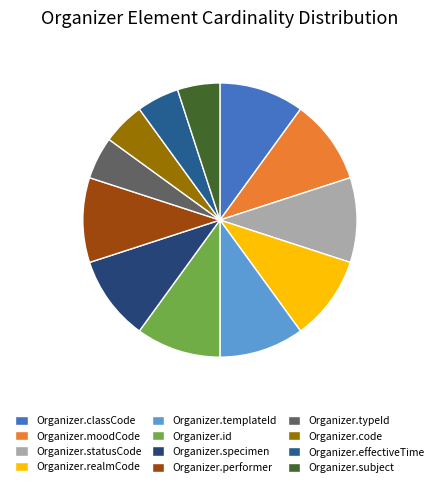

Which has a higher value, Organizer.statusCode or Organizer.moodCode?

Organizer.statusCode